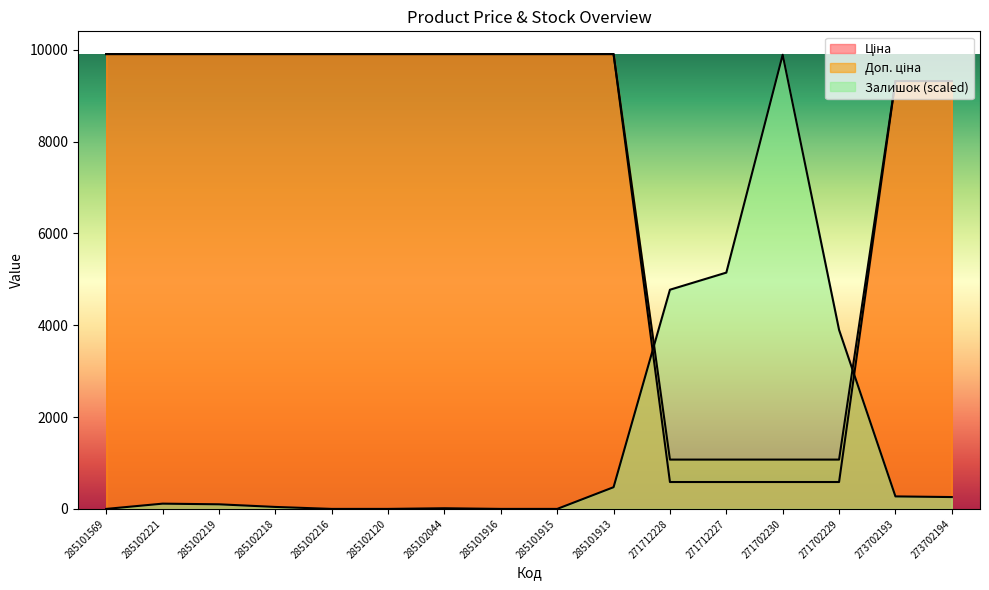

Reading left to right, what are all the values shown in this chart?

Ціна: 285101569=9908.5	285102221=9908.5	285102219=9908.5	285102218=9908.5	285102216=9908.5	285102120=9908.5	285102044=9908.5	285101916=9908.5	285101915=9908.5	285101913=9908.5	271712228=586.0	271712227=586.0	271702230=586.0	271702229=586.0	273702193=9321.4	273702194=9321.4
Доп. ціна: 285101569=9908.5	285102221=9908.5	285102219=9908.5	285102218=9908.5	285102216=9908.5	285102120=9908.5	285102044=9908.5	285101916=9908.5	285101915=9908.5	285101913=9908.5	271712228=1074.5	271712227=1074.5	271702230=1074.5	271702229=1074.5	273702193=9321.4	273702194=9321.4
Залишок: 285101569=0.0	285102221=114.7	285102219=100.4	285102218=43.0	285102216=0.0	285102120=0.0	285102044=14.3	285101916=0.0	285101915=0.0	285101913=473.2	271712228=4775.0	271712227=5147.8	271702230=9894.2	271702229=3900.3	273702193=272.4	273702194=258.1